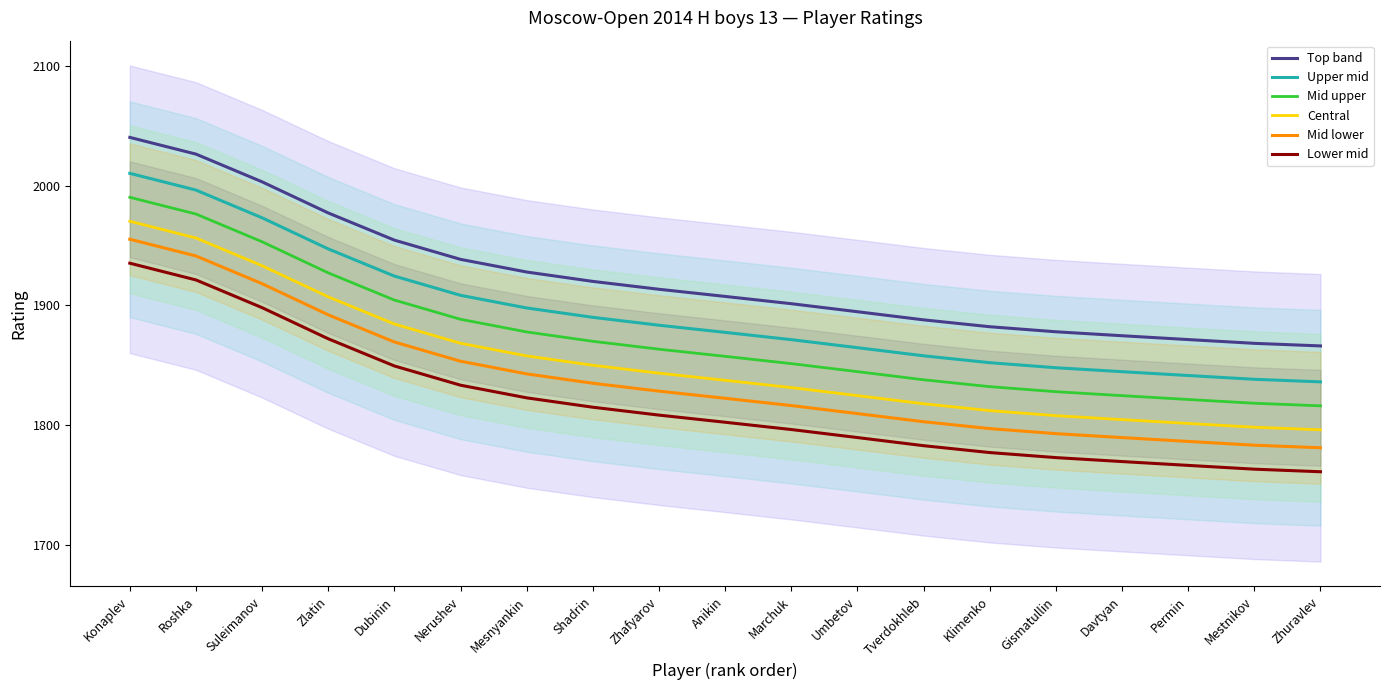

Is it true that Mid upper equals 1828.0 at Gismatullin?

True